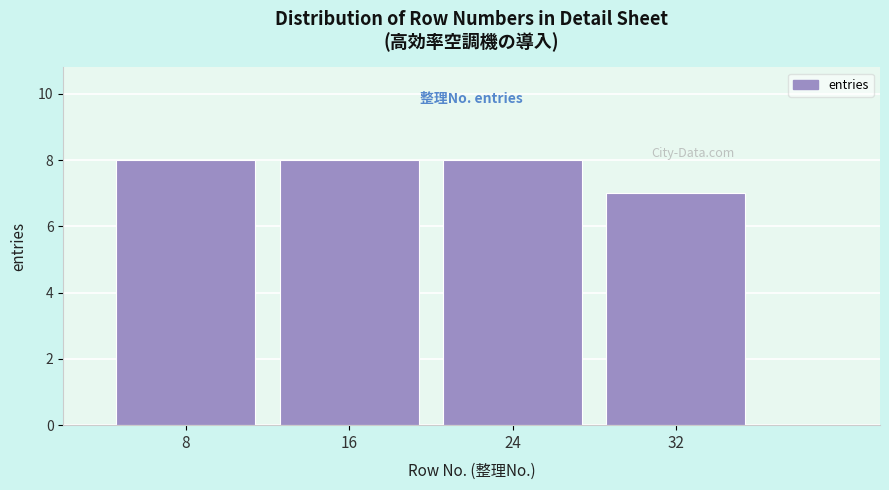

Reading left to right, transcribe all the data shown in this chart.

8=8	16=8	24=8	32=7